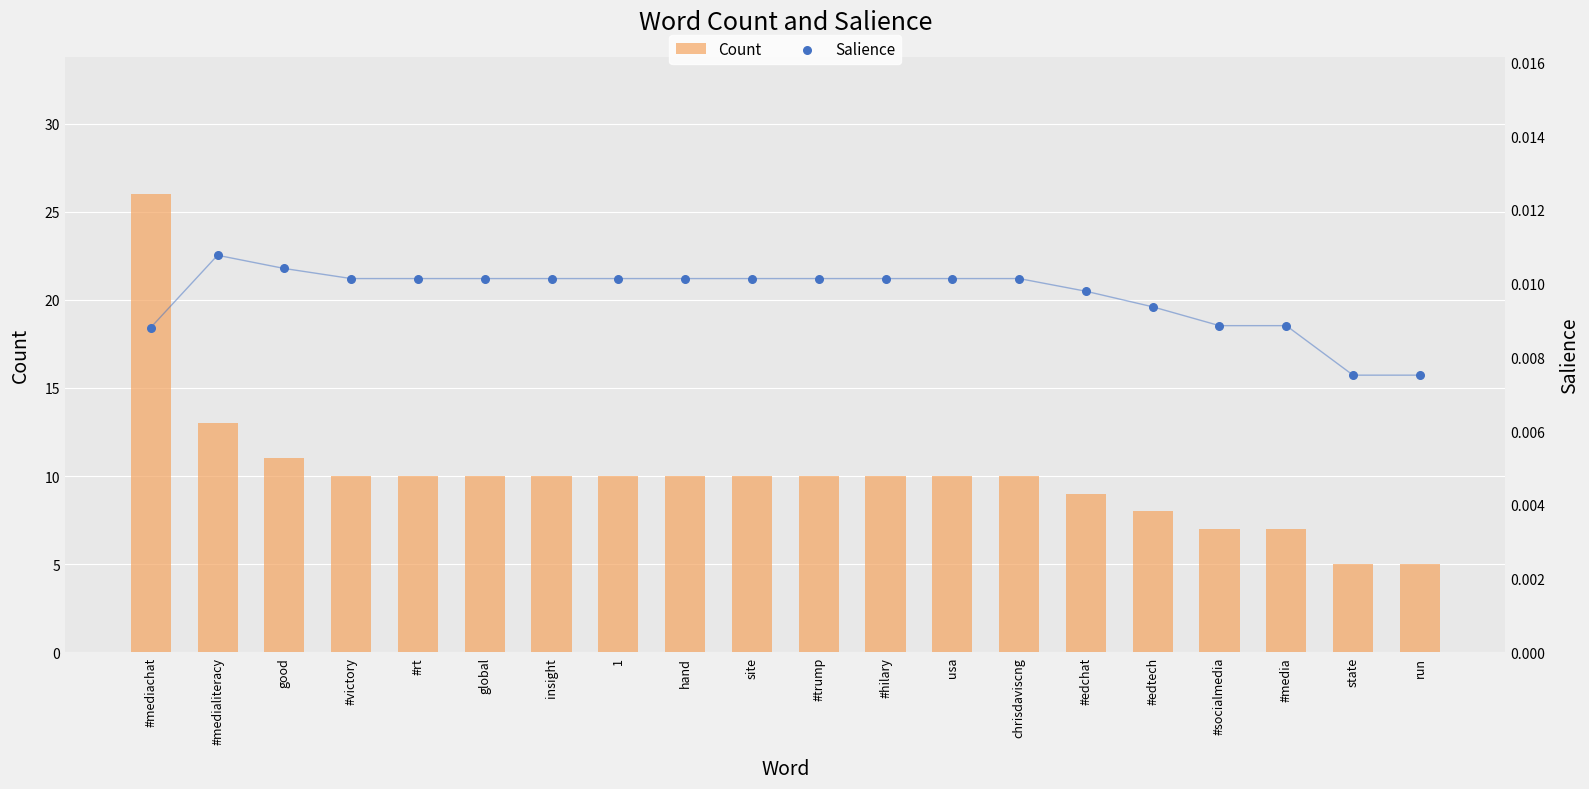

What is the total value across all series at #hilary?

10.0